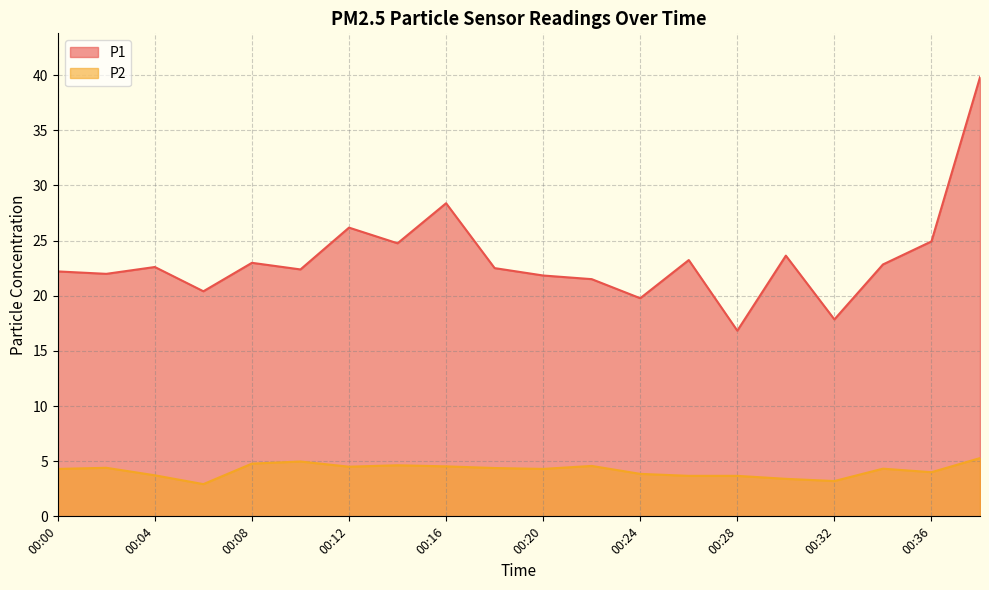

Which series has the widest spread of values?

P1